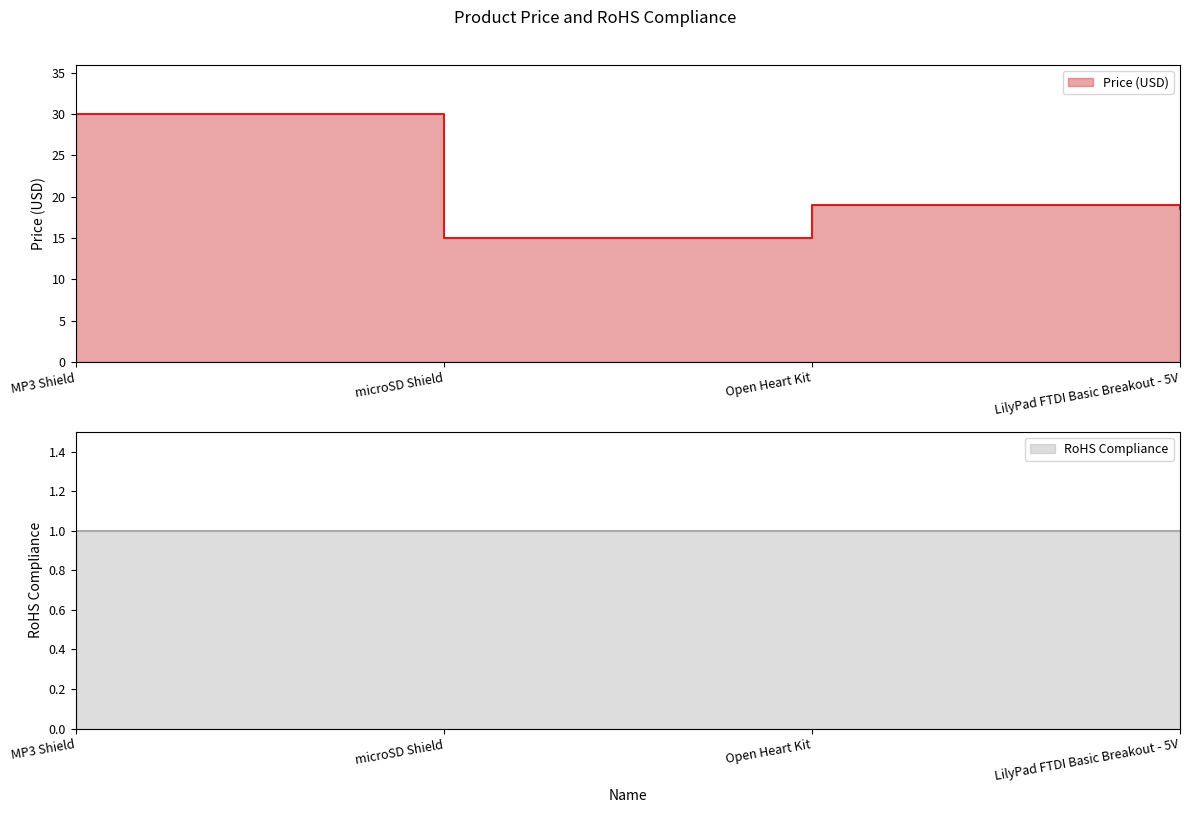

Where is the first local minimum?

microSD Shield